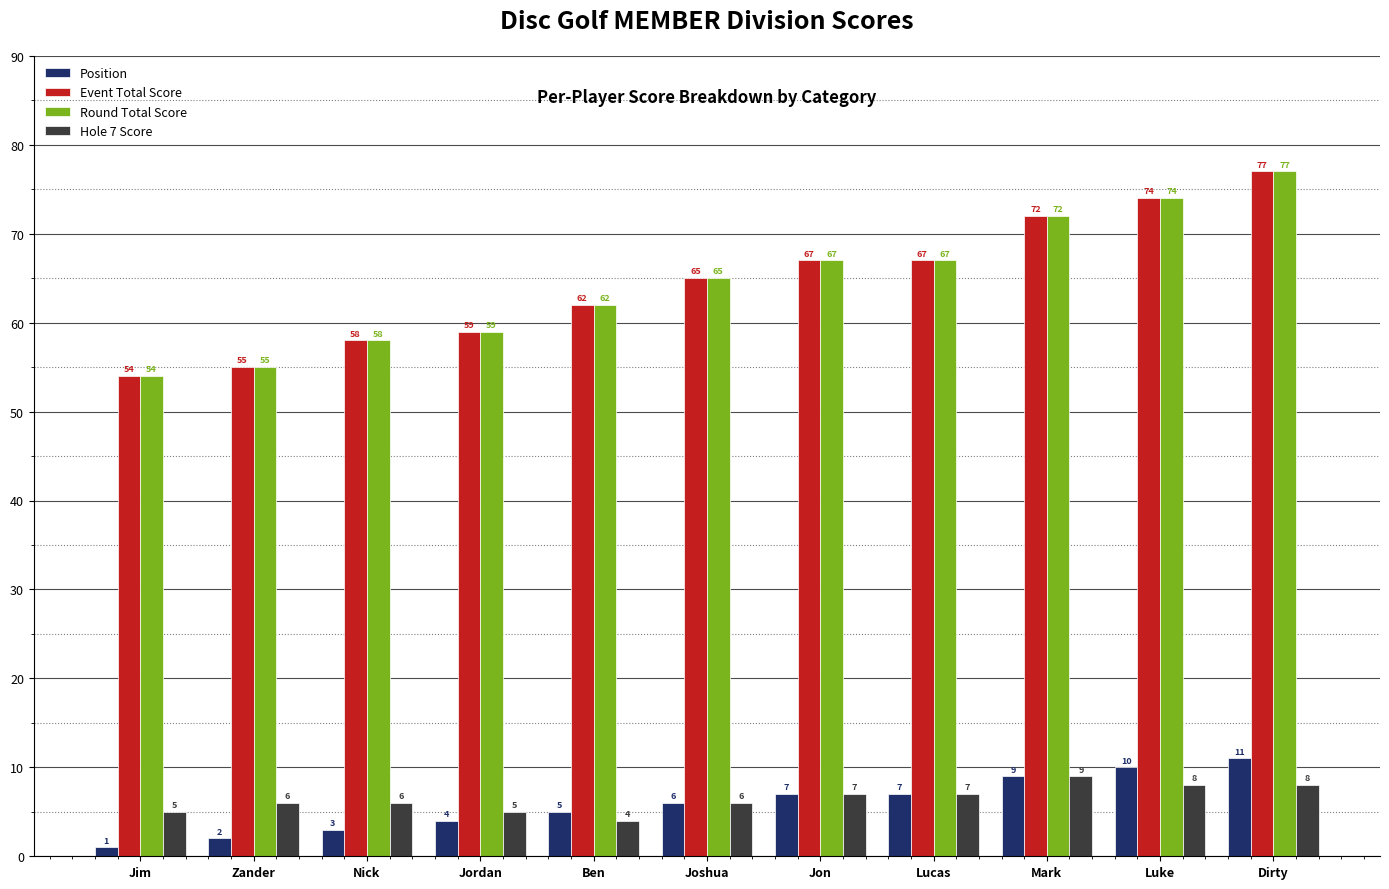

Reading right to left, list all the values displayed in this chart.

Position: Dirty=11	Luke=10	Mark=9	Lucas=7	Jon=7	Joshua=6	Ben=5	Jordan=4	Nick=3	Zander=2	Jim=1
Event Total Score: Dirty=77	Luke=74	Mark=72	Lucas=67	Jon=67	Joshua=65	Ben=62	Jordan=59	Nick=58	Zander=55	Jim=54
Round Total Score: Dirty=77	Luke=74	Mark=72	Lucas=67	Jon=67	Joshua=65	Ben=62	Jordan=59	Nick=58	Zander=55	Jim=54
Hole 7 Score: Dirty=8	Luke=8	Mark=9	Lucas=7	Jon=7	Joshua=6	Ben=4	Jordan=5	Nick=6	Zander=6	Jim=5